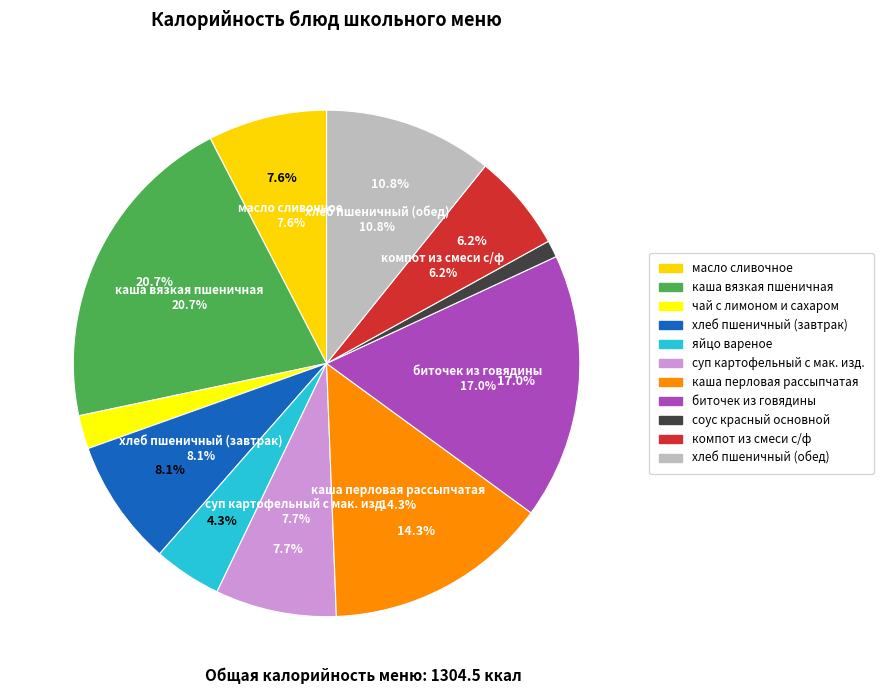

Approximately how many times larger is the value at каша вязкая пшеничная compared to хлеб пшеничный (обед)?

1.9